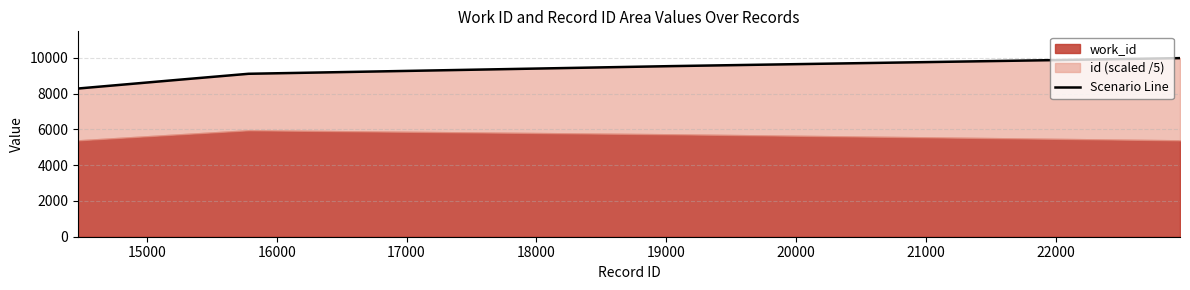

What is the maximum value shown in the chart?

9976.4